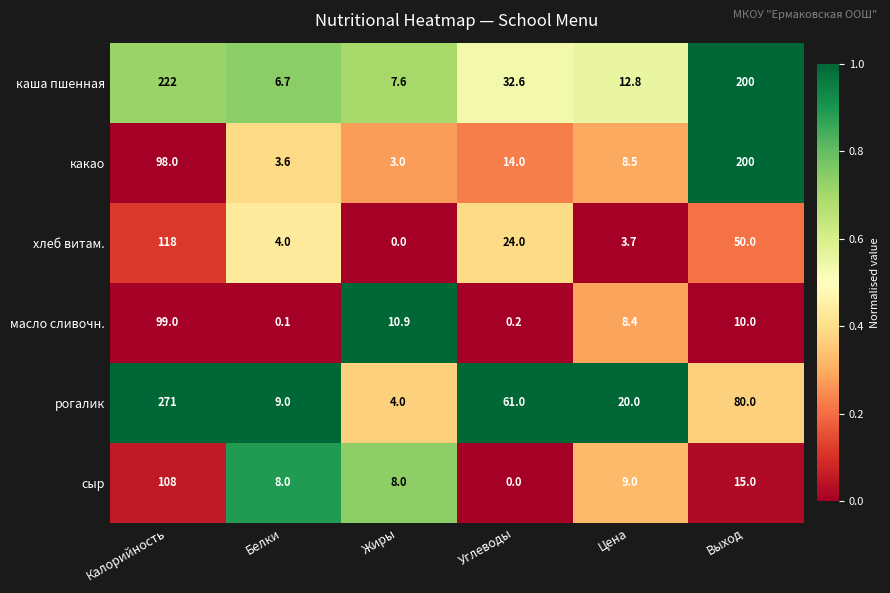

Which category has the highest value in the сыр series?

Калорийность